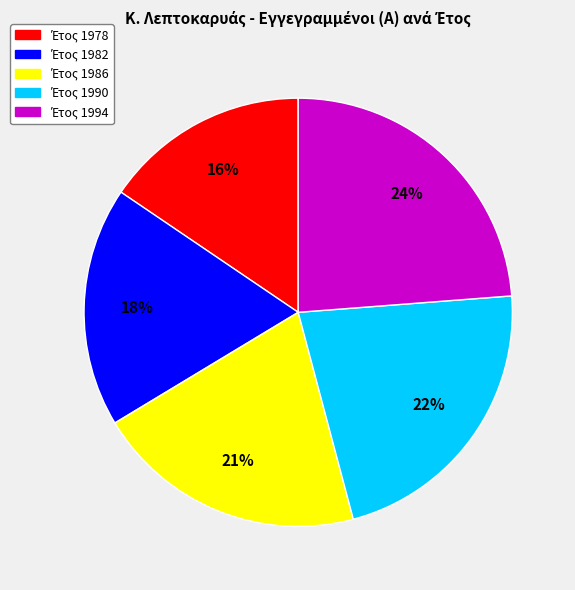

Does any single category account for the majority?

No